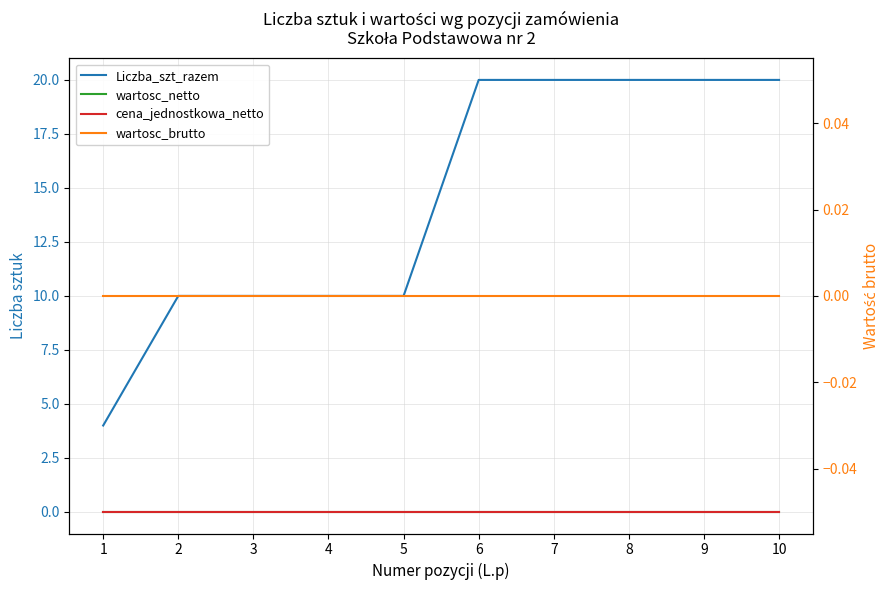

The value of wartosc_netto at 3 is 0. True or false?

True